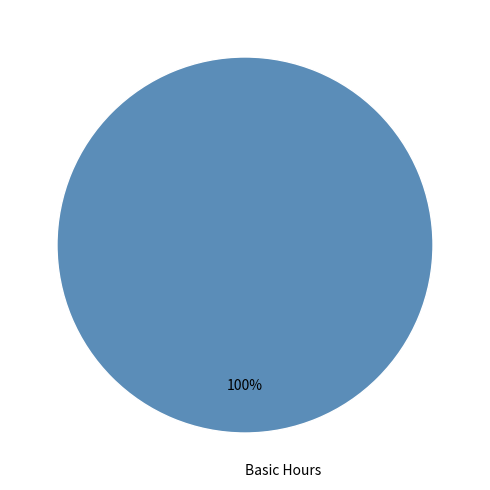

The Basic Hours slice represents 89% of the pie. True or false?

False